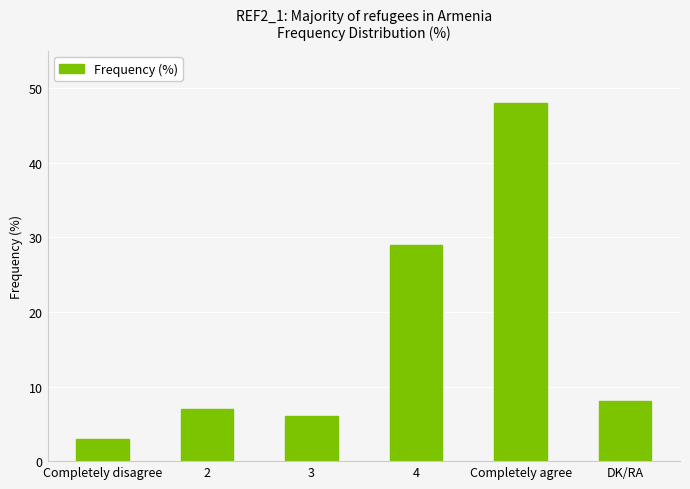

True or false: the data shows 48 at Completely agree.

True